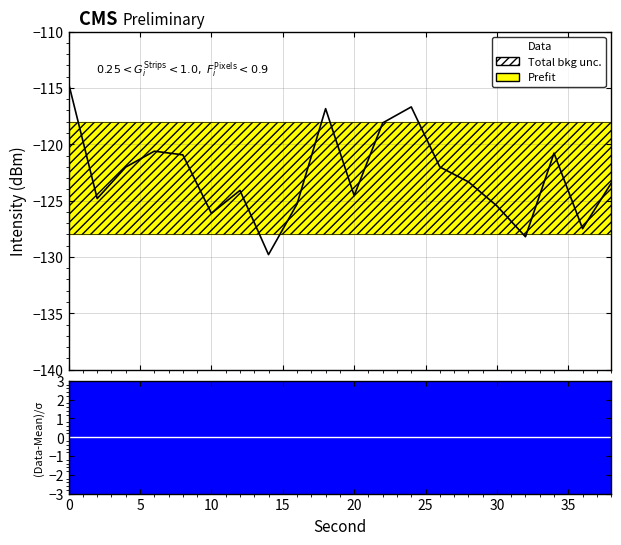

What is the minimum value shown in the chart?

-129.8